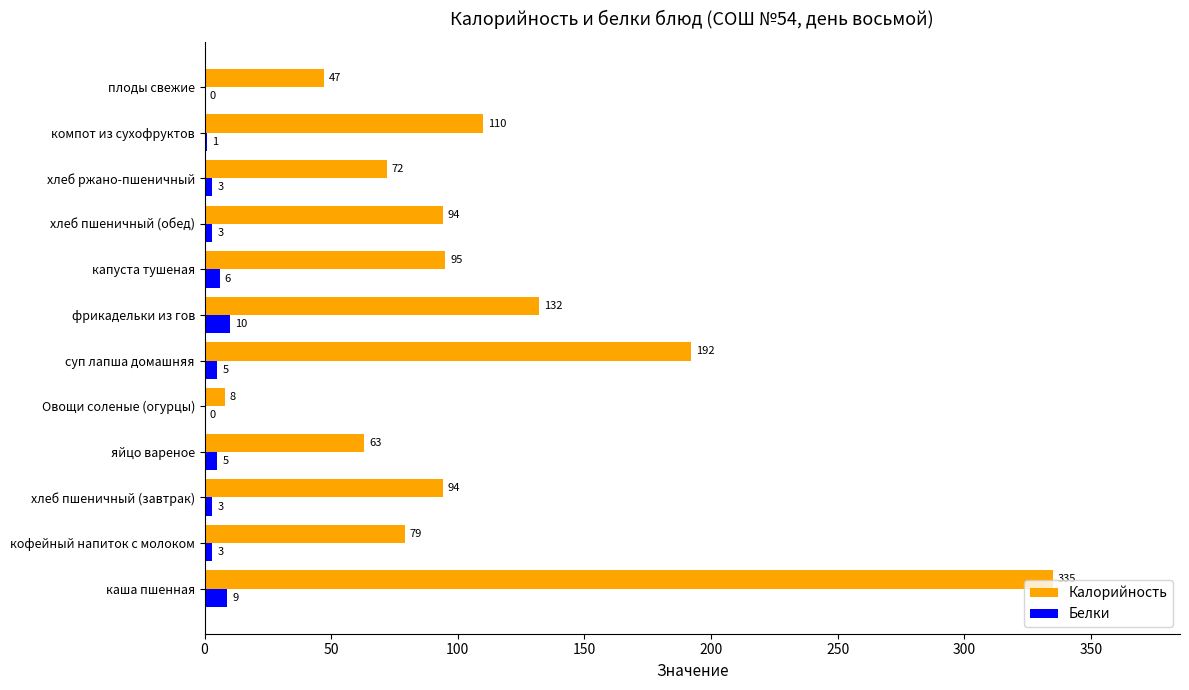

True or false: Калорийность has a value of 79 at кофейный напиток с молоком.

True